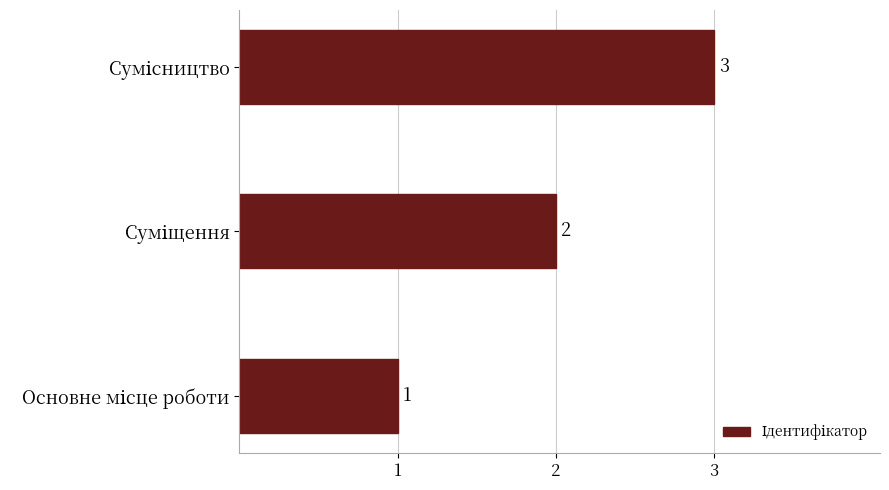

What is the maximum value shown in the chart?

3